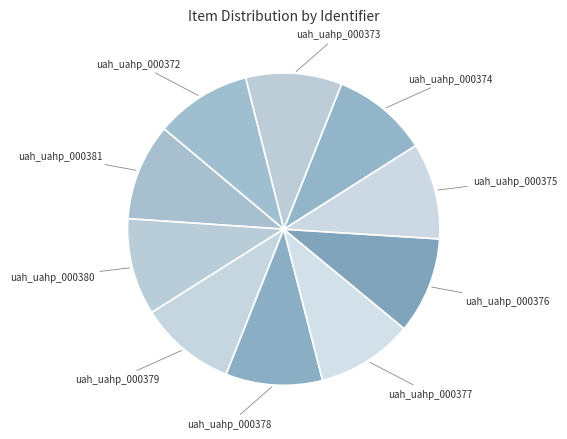

The uah_uahp_000372 slice represents 21% of the pie. True or false?

False